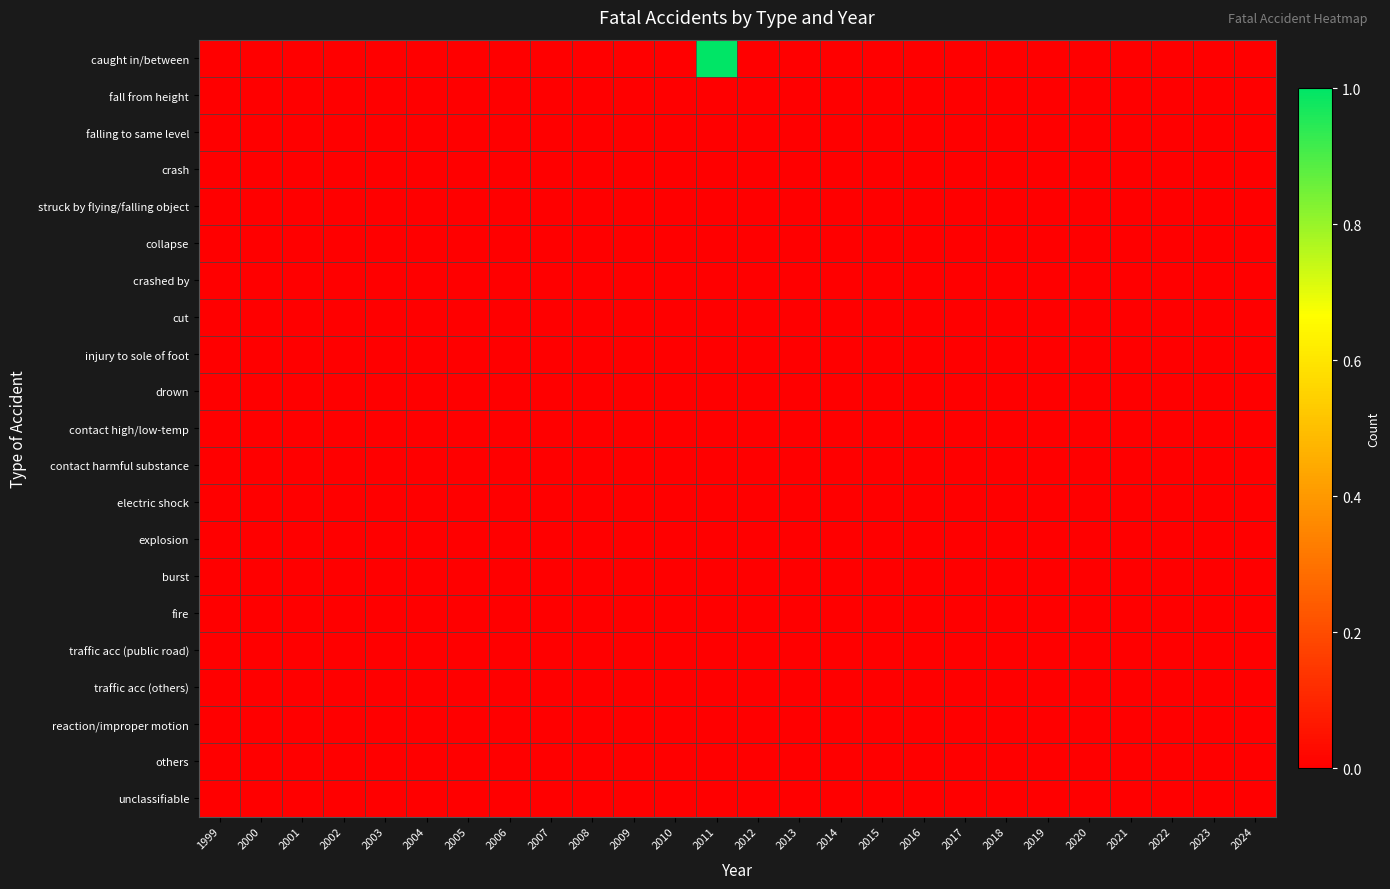

Reading left to right, transcribe all the data shown in this chart.

caught in/between: 1999=0	2000=0	2001=0	2002=0	2003=0	2004=0	2005=0	2006=0	2007=0	2008=0	2009=0	2010=0	2011=1	2012=0	2013=0	2014=0	2015=0	2016=0	2017=0	2018=0	2019=0	2020=0	2021=0	2022=0	2023=0	2024=0
fall from height: 1999=0	2000=0	2001=0	2002=0	2003=0	2004=0	2005=0	2006=0	2007=0	2008=0	2009=0	2010=0	2011=0	2012=0	2013=0	2014=0	2015=0	2016=0	2017=0	2018=0	2019=0	2020=0	2021=0	2022=0	2023=0	2024=0
falling to same level: 1999=0	2000=0	2001=0	2002=0	2003=0	2004=0	2005=0	2006=0	2007=0	2008=0	2009=0	2010=0	2011=0	2012=0	2013=0	2014=0	2015=0	2016=0	2017=0	2018=0	2019=0	2020=0	2021=0	2022=0	2023=0	2024=0
crash: 1999=0	2000=0	2001=0	2002=0	2003=0	2004=0	2005=0	2006=0	2007=0	2008=0	2009=0	2010=0	2011=0	2012=0	2013=0	2014=0	2015=0	2016=0	2017=0	2018=0	2019=0	2020=0	2021=0	2022=0	2023=0	2024=0
struck by flying/falling object: 1999=0	2000=0	2001=0	2002=0	2003=0	2004=0	2005=0	2006=0	2007=0	2008=0	2009=0	2010=0	2011=0	2012=0	2013=0	2014=0	2015=0	2016=0	2017=0	2018=0	2019=0	2020=0	2021=0	2022=0	2023=0	2024=0
collapse: 1999=0	2000=0	2001=0	2002=0	2003=0	2004=0	2005=0	2006=0	2007=0	2008=0	2009=0	2010=0	2011=0	2012=0	2013=0	2014=0	2015=0	2016=0	2017=0	2018=0	2019=0	2020=0	2021=0	2022=0	2023=0	2024=0
crashed by: 1999=0	2000=0	2001=0	2002=0	2003=0	2004=0	2005=0	2006=0	2007=0	2008=0	2009=0	2010=0	2011=0	2012=0	2013=0	2014=0	2015=0	2016=0	2017=0	2018=0	2019=0	2020=0	2021=0	2022=0	2023=0	2024=0
cut: 1999=0	2000=0	2001=0	2002=0	2003=0	2004=0	2005=0	2006=0	2007=0	2008=0	2009=0	2010=0	2011=0	2012=0	2013=0	2014=0	2015=0	2016=0	2017=0	2018=0	2019=0	2020=0	2021=0	2022=0	2023=0	2024=0
injury to sole of foot: 1999=0	2000=0	2001=0	2002=0	2003=0	2004=0	2005=0	2006=0	2007=0	2008=0	2009=0	2010=0	2011=0	2012=0	2013=0	2014=0	2015=0	2016=0	2017=0	2018=0	2019=0	2020=0	2021=0	2022=0	2023=0	2024=0
drown: 1999=0	2000=0	2001=0	2002=0	2003=0	2004=0	2005=0	2006=0	2007=0	2008=0	2009=0	2010=0	2011=0	2012=0	2013=0	2014=0	2015=0	2016=0	2017=0	2018=0	2019=0	2020=0	2021=0	2022=0	2023=0	2024=0
contact high/low-temp: 1999=0	2000=0	2001=0	2002=0	2003=0	2004=0	2005=0	2006=0	2007=0	2008=0	2009=0	2010=0	2011=0	2012=0	2013=0	2014=0	2015=0	2016=0	2017=0	2018=0	2019=0	2020=0	2021=0	2022=0	2023=0	2024=0
contact harmful substance: 1999=0	2000=0	2001=0	2002=0	2003=0	2004=0	2005=0	2006=0	2007=0	2008=0	2009=0	2010=0	2011=0	2012=0	2013=0	2014=0	2015=0	2016=0	2017=0	2018=0	2019=0	2020=0	2021=0	2022=0	2023=0	2024=0
electric shock: 1999=0	2000=0	2001=0	2002=0	2003=0	2004=0	2005=0	2006=0	2007=0	2008=0	2009=0	2010=0	2011=0	2012=0	2013=0	2014=0	2015=0	2016=0	2017=0	2018=0	2019=0	2020=0	2021=0	2022=0	2023=0	2024=0
explosion: 1999=0	2000=0	2001=0	2002=0	2003=0	2004=0	2005=0	2006=0	2007=0	2008=0	2009=0	2010=0	2011=0	2012=0	2013=0	2014=0	2015=0	2016=0	2017=0	2018=0	2019=0	2020=0	2021=0	2022=0	2023=0	2024=0
burst: 1999=0	2000=0	2001=0	2002=0	2003=0	2004=0	2005=0	2006=0	2007=0	2008=0	2009=0	2010=0	2011=0	2012=0	2013=0	2014=0	2015=0	2016=0	2017=0	2018=0	2019=0	2020=0	2021=0	2022=0	2023=0	2024=0
fire: 1999=0	2000=0	2001=0	2002=0	2003=0	2004=0	2005=0	2006=0	2007=0	2008=0	2009=0	2010=0	2011=0	2012=0	2013=0	2014=0	2015=0	2016=0	2017=0	2018=0	2019=0	2020=0	2021=0	2022=0	2023=0	2024=0
traffic acc (public road): 1999=0	2000=0	2001=0	2002=0	2003=0	2004=0	2005=0	2006=0	2007=0	2008=0	2009=0	2010=0	2011=0	2012=0	2013=0	2014=0	2015=0	2016=0	2017=0	2018=0	2019=0	2020=0	2021=0	2022=0	2023=0	2024=0
traffic acc (others): 1999=0	2000=0	2001=0	2002=0	2003=0	2004=0	2005=0	2006=0	2007=0	2008=0	2009=0	2010=0	2011=0	2012=0	2013=0	2014=0	2015=0	2016=0	2017=0	2018=0	2019=0	2020=0	2021=0	2022=0	2023=0	2024=0
reaction/improper motion: 1999=0	2000=0	2001=0	2002=0	2003=0	2004=0	2005=0	2006=0	2007=0	2008=0	2009=0	2010=0	2011=0	2012=0	2013=0	2014=0	2015=0	2016=0	2017=0	2018=0	2019=0	2020=0	2021=0	2022=0	2023=0	2024=0
others: 1999=0	2000=0	2001=0	2002=0	2003=0	2004=0	2005=0	2006=0	2007=0	2008=0	2009=0	2010=0	2011=0	2012=0	2013=0	2014=0	2015=0	2016=0	2017=0	2018=0	2019=0	2020=0	2021=0	2022=0	2023=0	2024=0
unclassifiable: 1999=0	2000=0	2001=0	2002=0	2003=0	2004=0	2005=0	2006=0	2007=0	2008=0	2009=0	2010=0	2011=0	2012=0	2013=0	2014=0	2015=0	2016=0	2017=0	2018=0	2019=0	2020=0	2021=0	2022=0	2023=0	2024=0